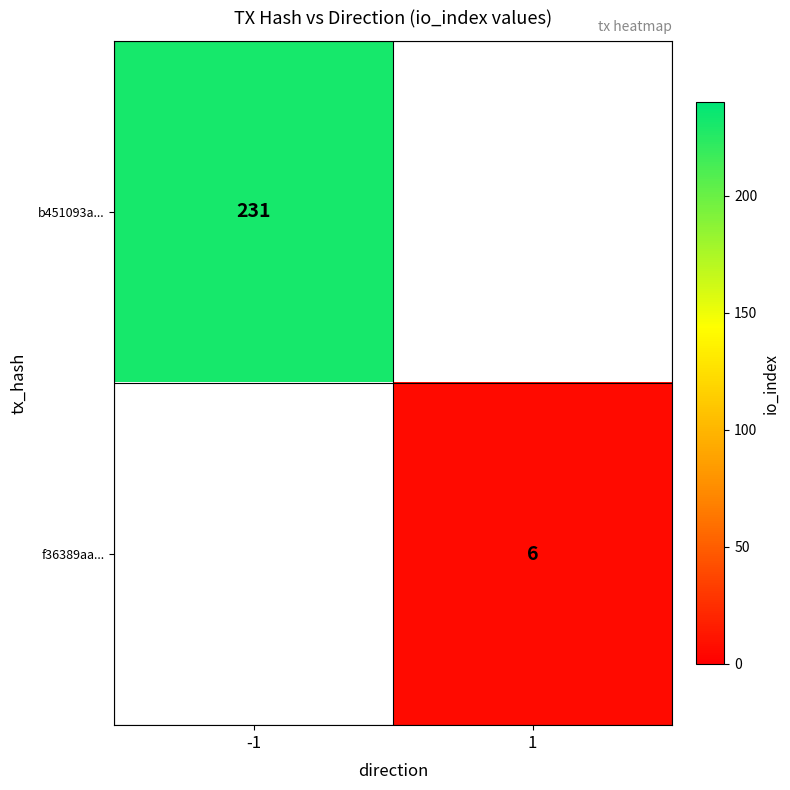

True or false: b451093a... has a value of 231 at -1.

True